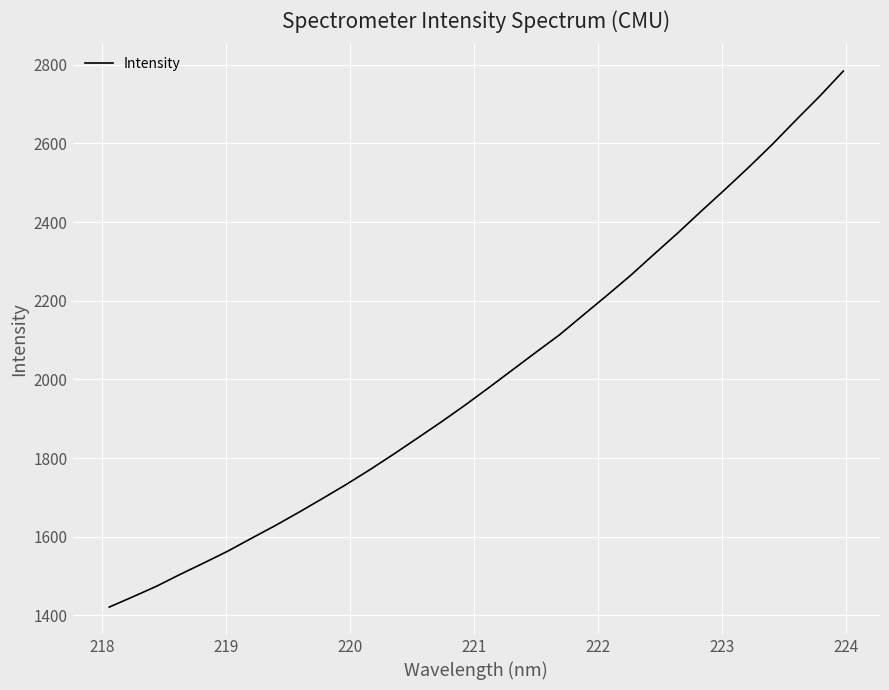

What is the maximum value shown in the chart?

2783.8